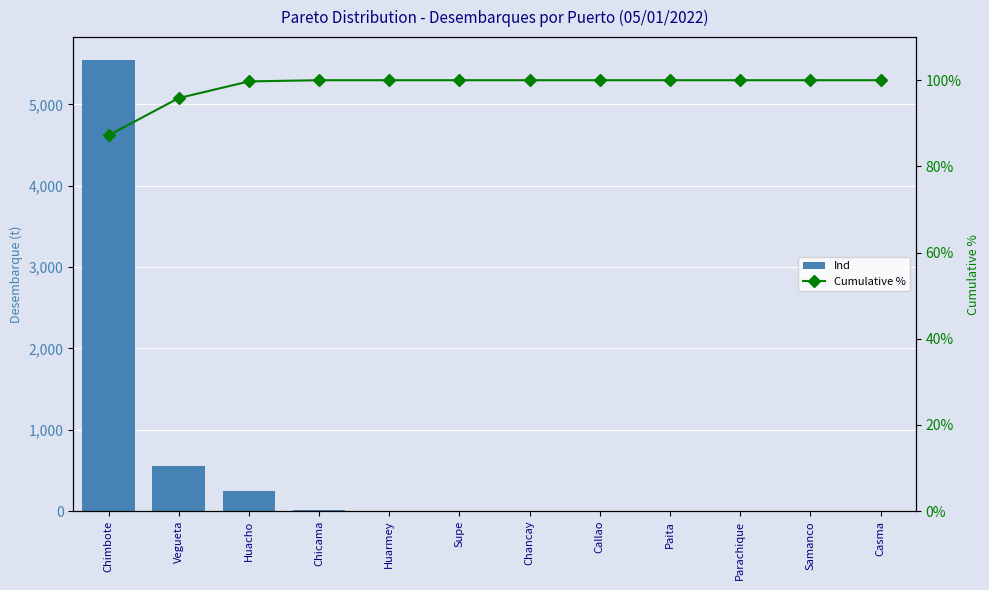

List the series in order of their peak value, highest first.

Ind, Cumulative %